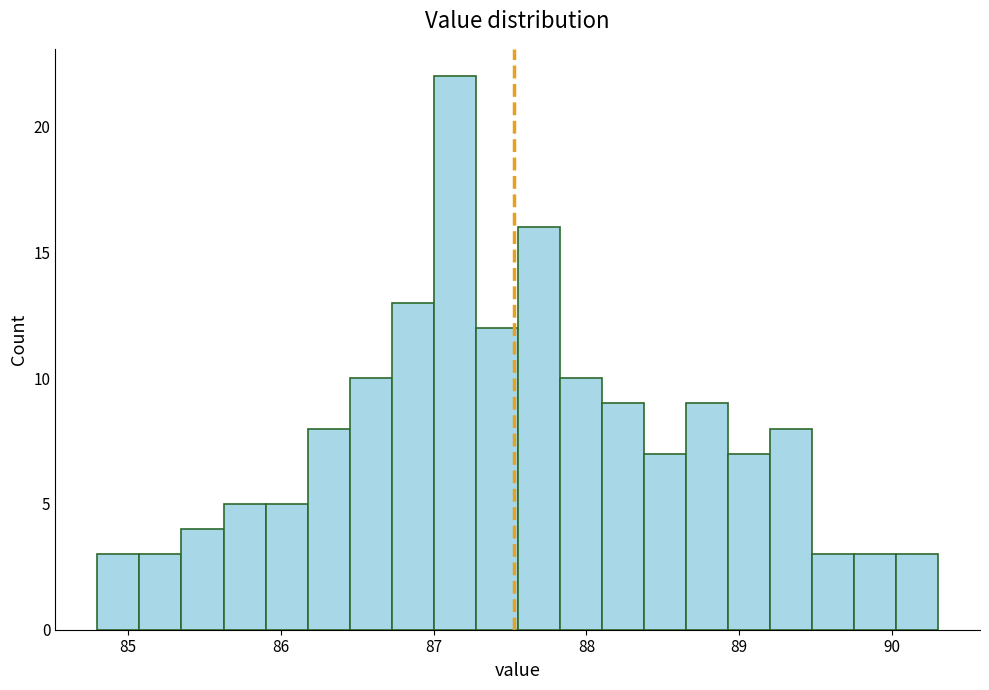

Around what value on the x-axis is the tallest bar? Give the approximate position of its centre, as read against the axis.

87.1